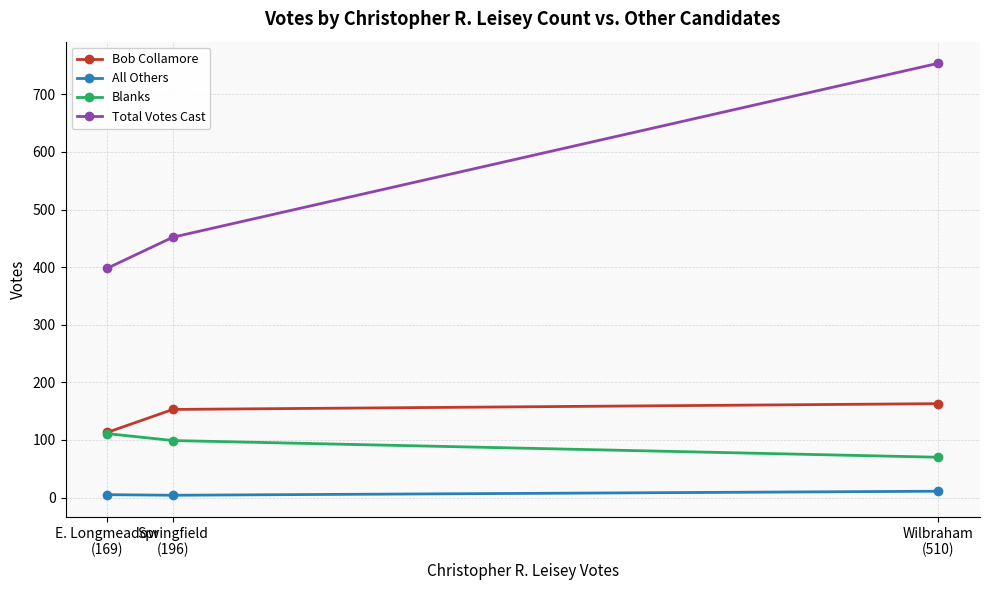

What are all the series names shown in the legend?

Bob Collamore, All Others, Blanks, Total Votes Cast